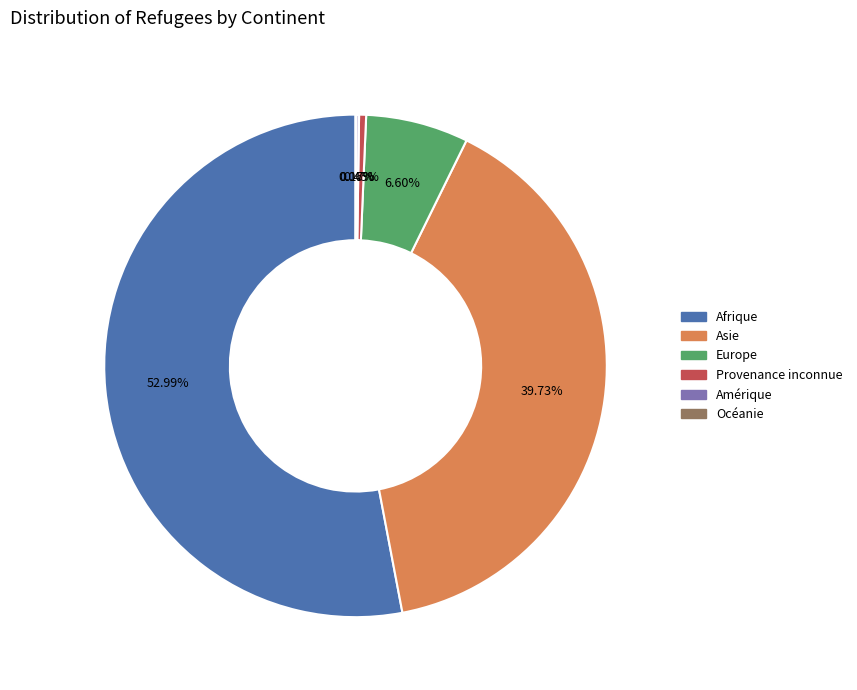

Which slice is the largest?

Afrique